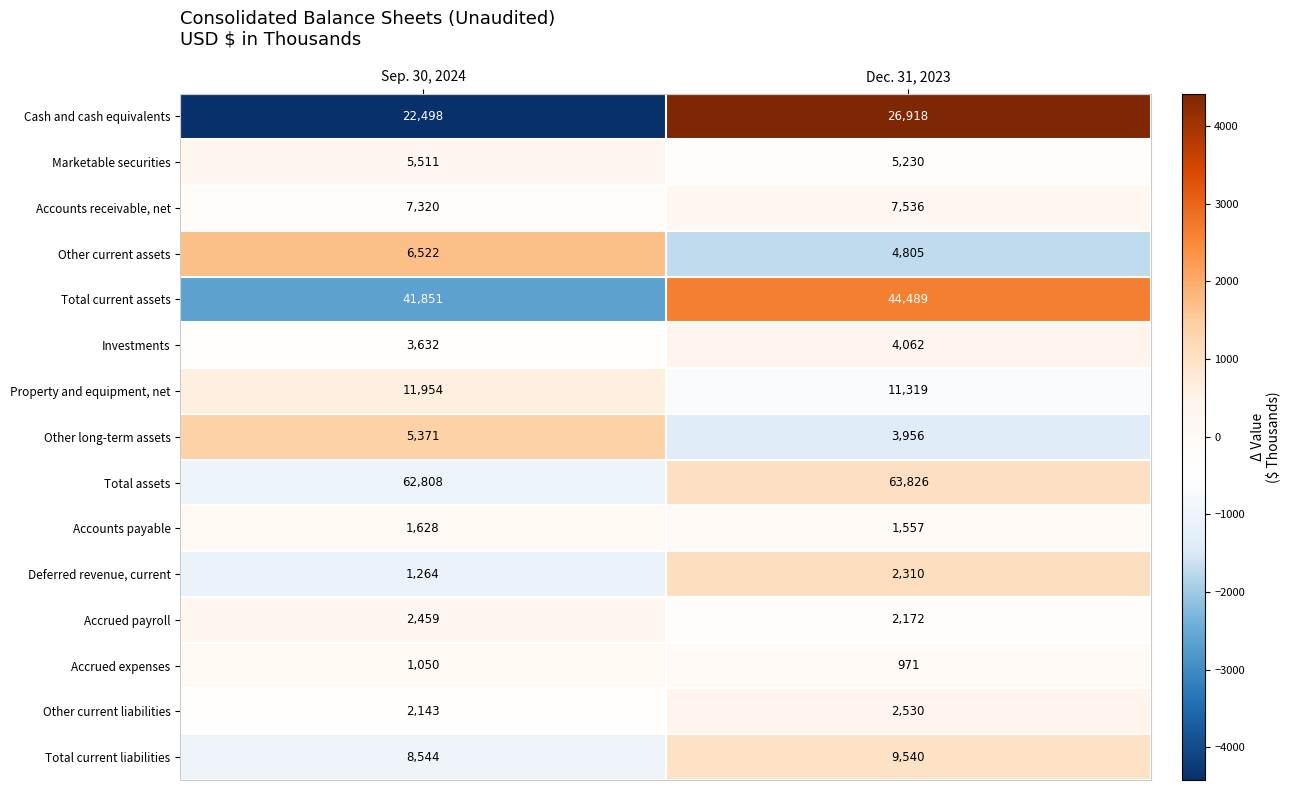

Count the number of categories in the chart.

2